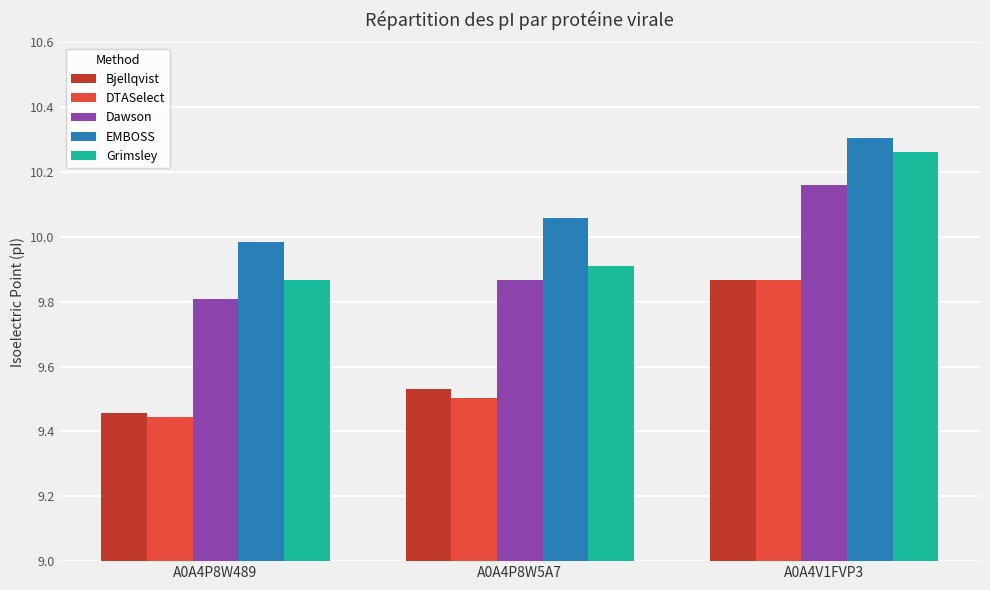

Which series has the largest total across all categories?

EMBOSS